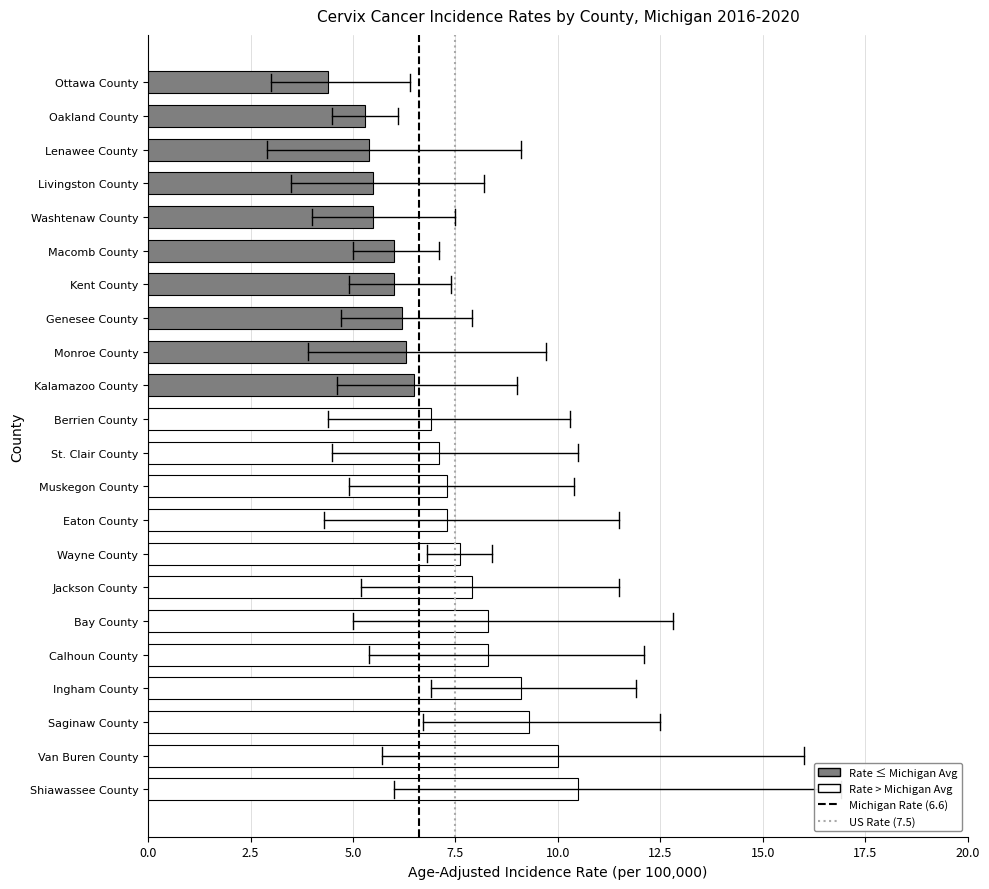

Reading top to bottom, what are all the values shown in this chart?

Ottawa County=4.4	Oakland County=5.3	Lenawee County=5.4	Livingston County=5.5	Washtenaw County=5.5	Macomb County=6.0	Kent County=6.0	Genesee County=6.2	Monroe County=6.3	Kalamazoo County=6.5	Berrien County=6.9	St. Clair County=7.1	Muskegon County=7.3	Eaton County=7.3	Wayne County=7.6	Jackson County=7.9	Bay County=8.3	Calhoun County=8.3	Ingham County=9.1	Saginaw County=9.3	Van Buren County=10.0	Shiawassee County=10.5